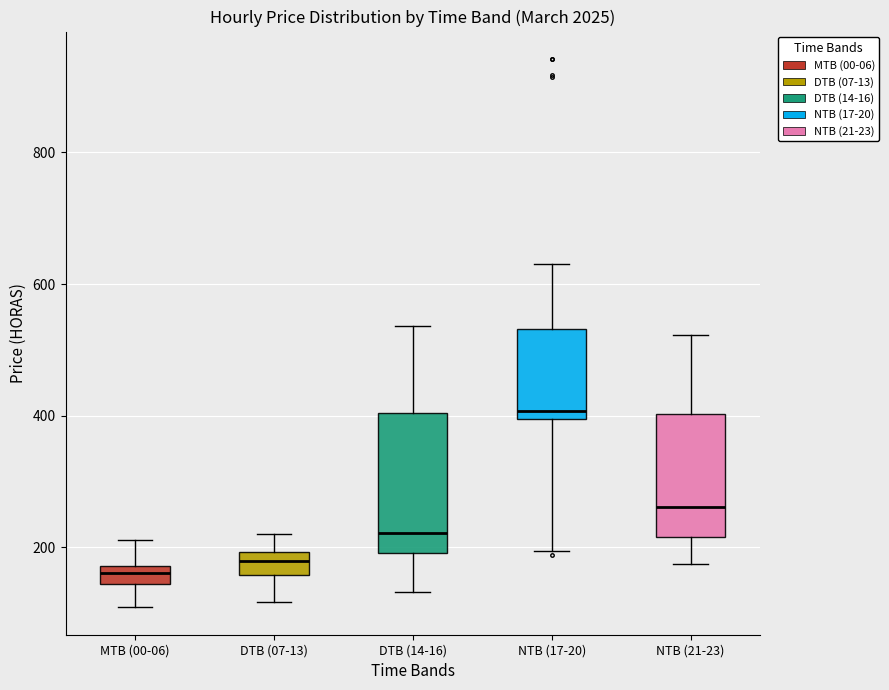

Where is the upper edge of the box for NTB (21-23) on the y-axis? The values are not printed on the chart, so give them approximately, as read against the axis.

400